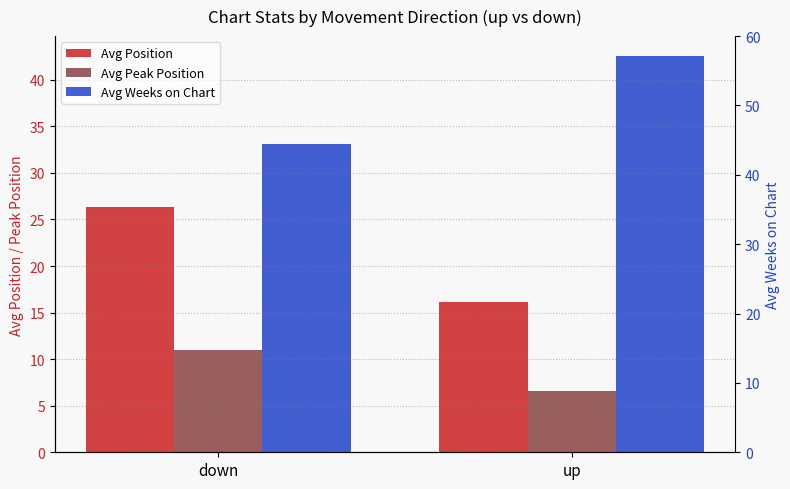

Reading right to left, extract all data points from this chart.

Avg Position: up=16.2	down=26.4
Avg Peak Position: up=6.6	down=11.0
Avg Weeks on Chart: up=42.6	down=33.1